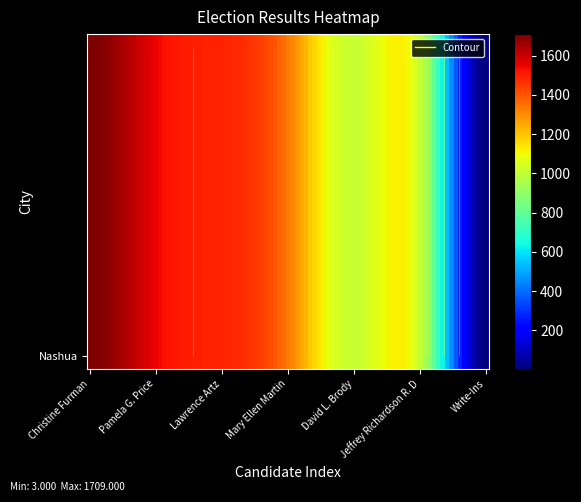

How many values exceed 1335?

3